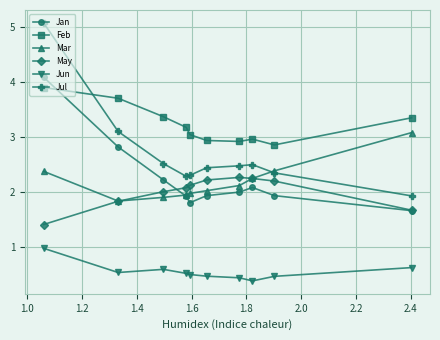

What is the lowest value of the Mar series?

1.8